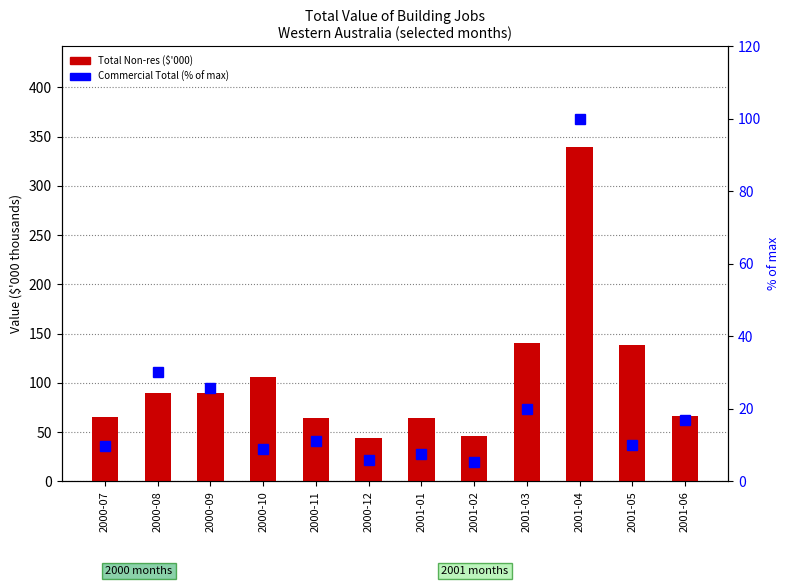

True or false: Total Non-res ($'000) has a value of 36.8 at 2000-11.

False